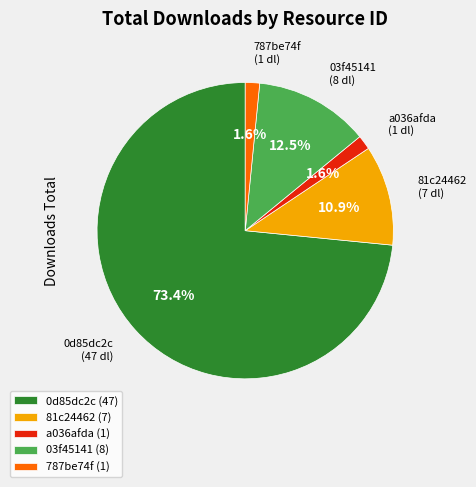

Which slice represents more than half of the pie?

0d85dc2c (47)